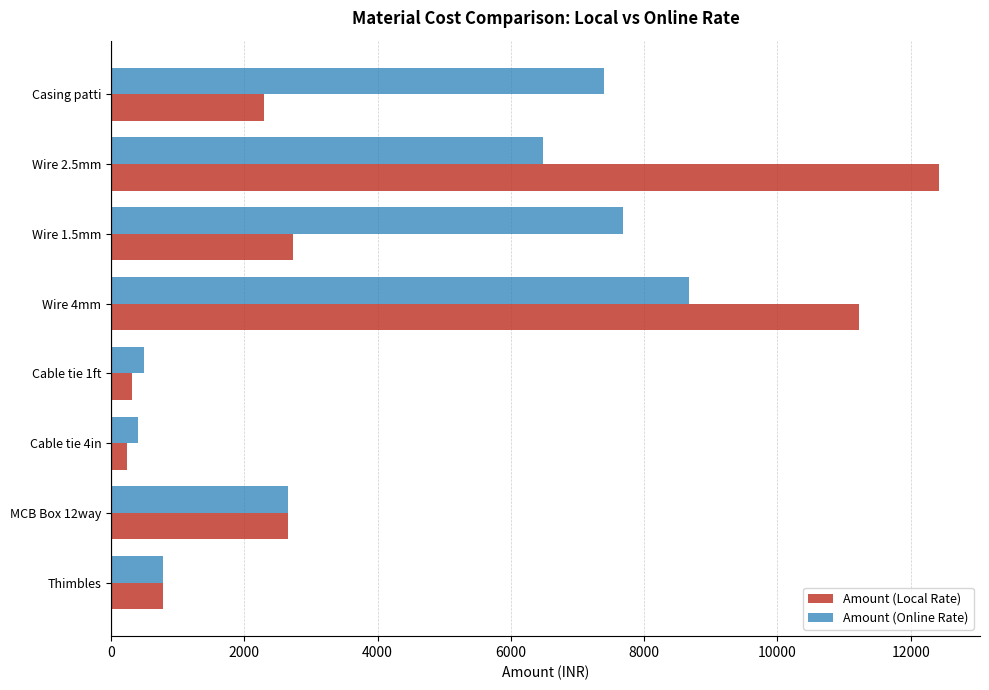

At how many categories does at least one series exceed 3670?

4